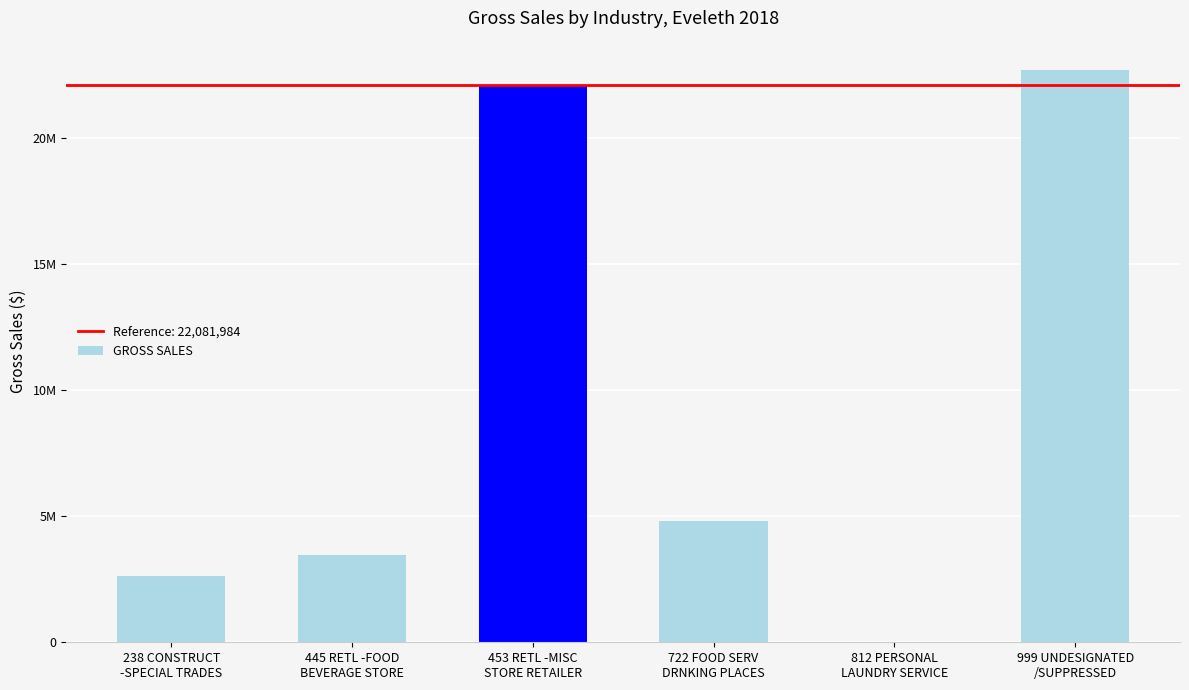

List the labels in order of value, largest first.

999 UNDESIGNATED
/SUPPRESSED, 453 RETL -MISC
STORE RETAILER, 722 FOOD SERV
DRNKING PLACES, 445 RETL -FOOD
BEVERAGE STORE, 238 CONSTRUCT
-SPECIAL TRADES, 812 PERSONAL
LAUNDRY SERVICE